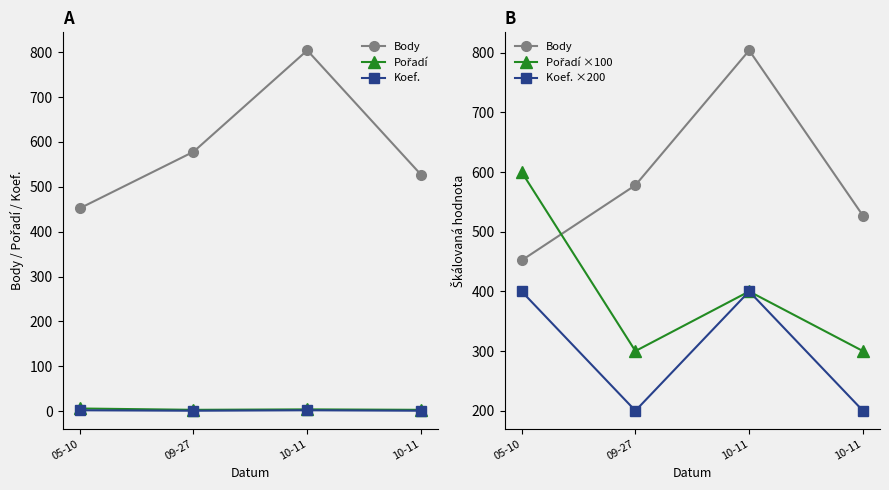

Reading left to right, list all the values displayed in this chart.

Body: 452	578	804	527
Pořadí: 6	3	4	3
Koef.: 2	1	2	1
Pořadí ×100: 600	300	400	300
Koef. ×200: 400	200	400	200